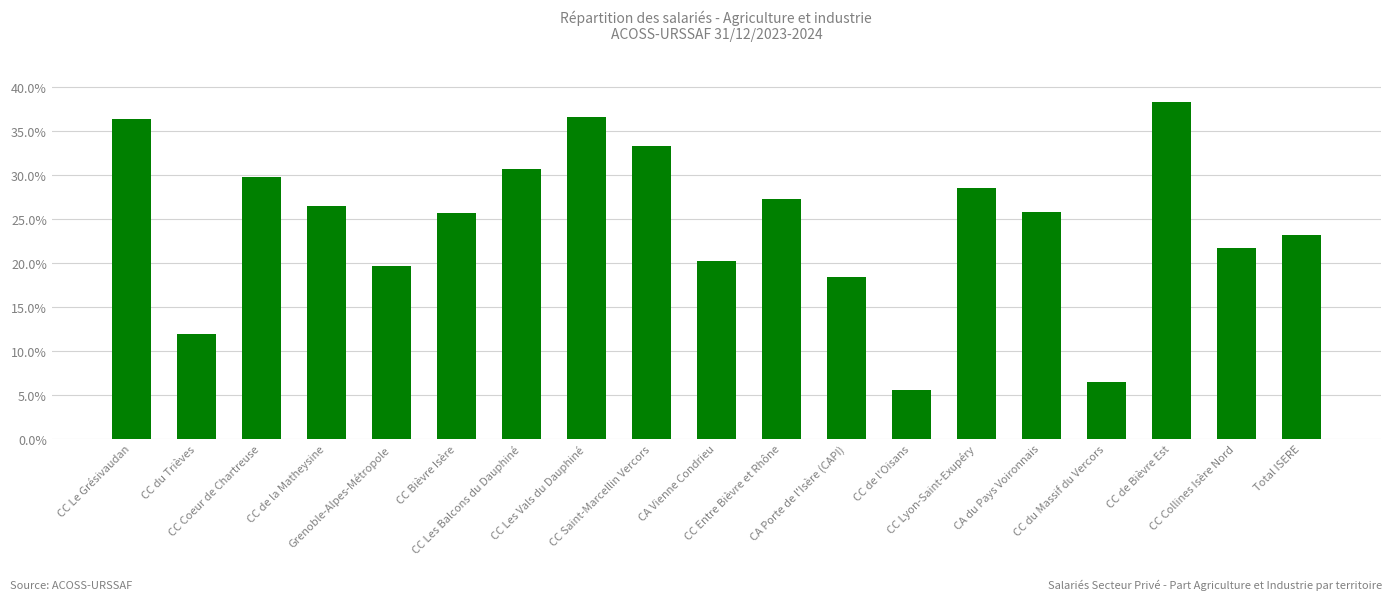

Which category has the lowest value across all series?

CC de l'Oisans